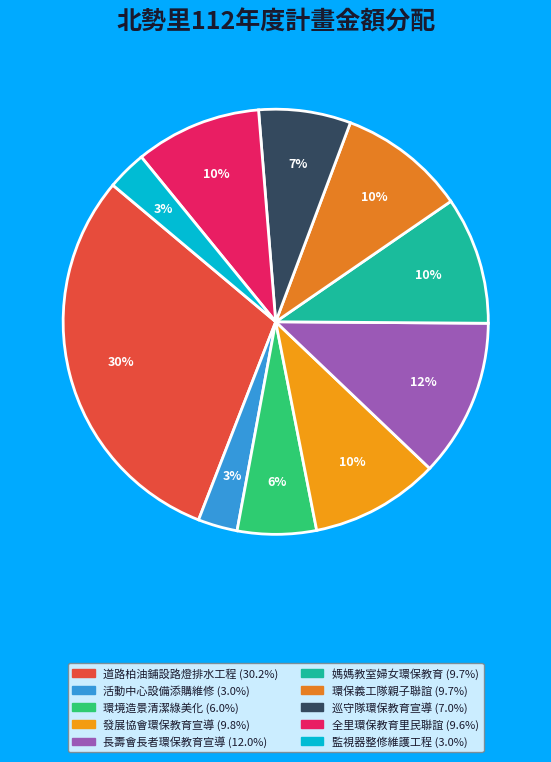

Count the number of slices in the pie.

10